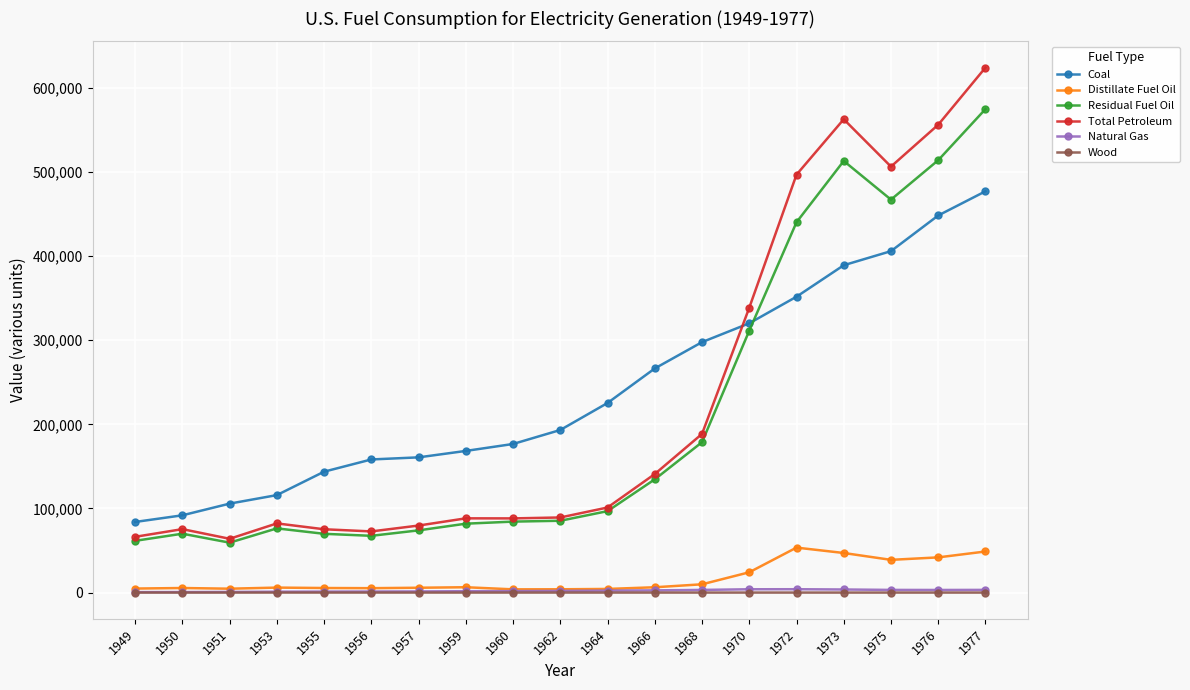

Which series has the widest spread of values?

Total Petroleum